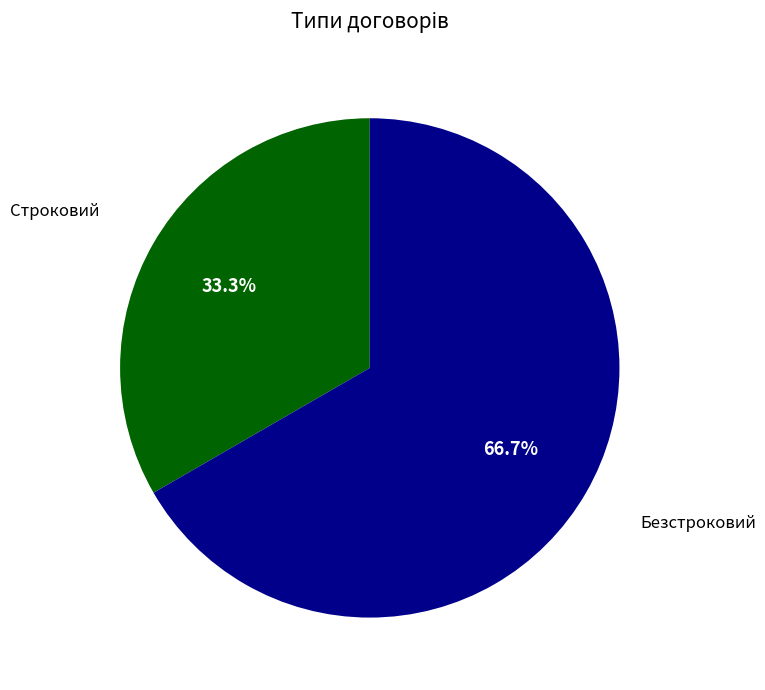

To the nearest percent, what is the difference between the largest and smallest slice percentages?

33%